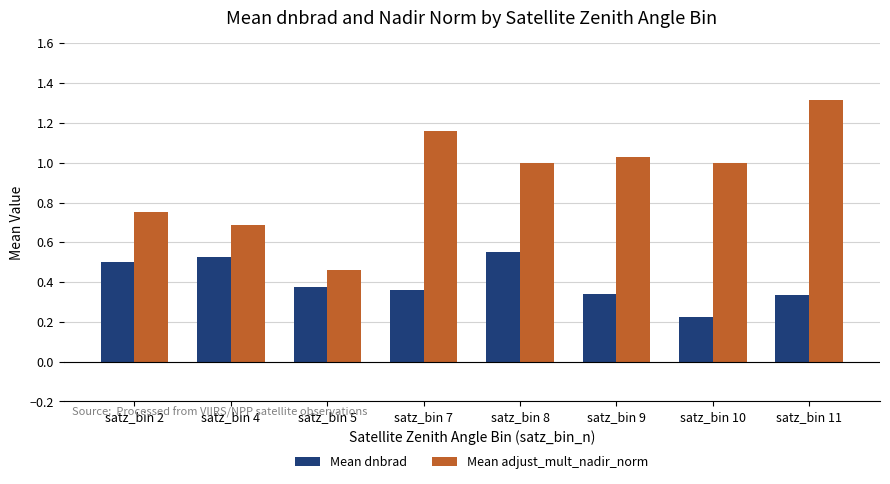

How many Mean dnbrad values are between 0 and 1?

8